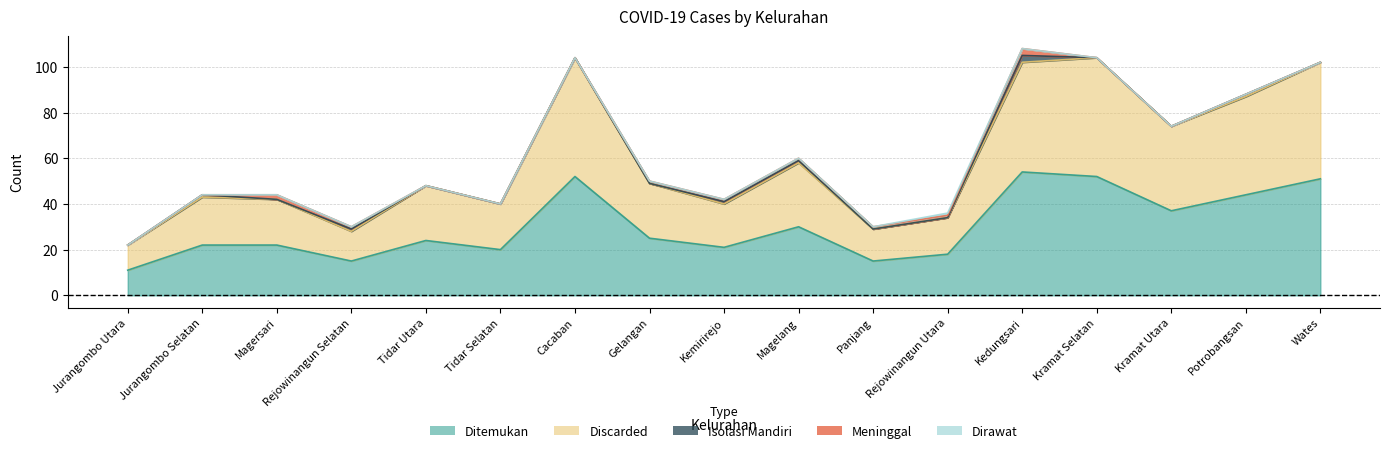

How many times do Dirawat and Isolasi Mandiri cross each other?

1